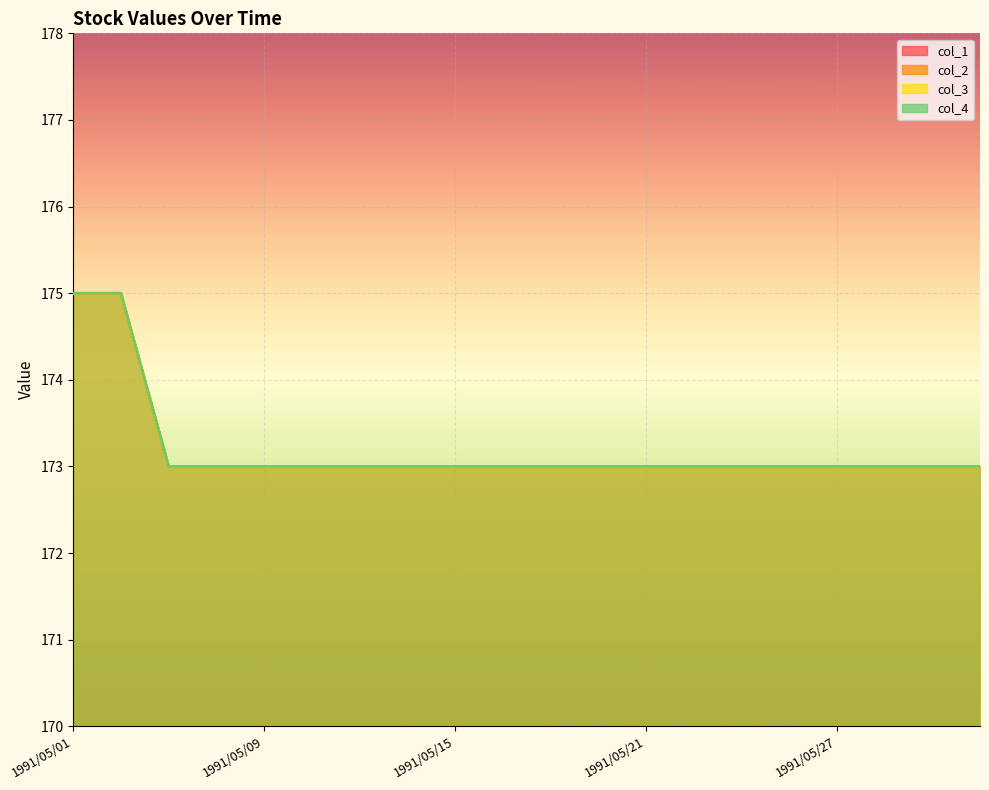

The col_4 line series shows 107 at 19. True or false?

False